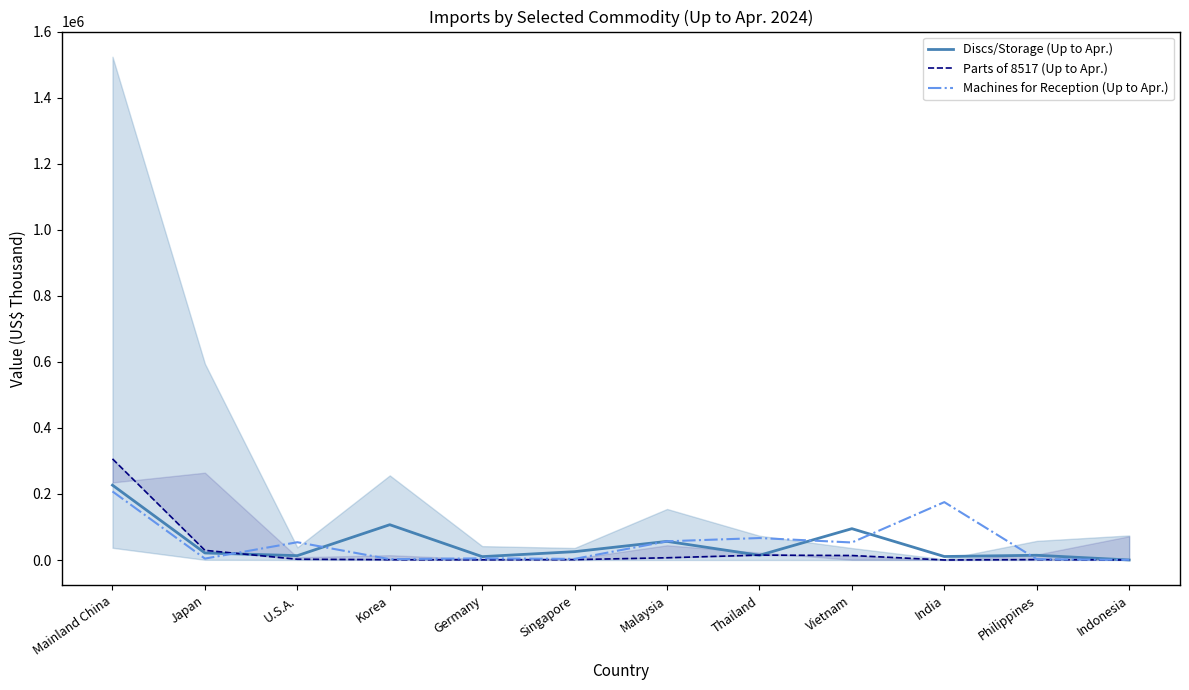

True or false: Parts of 8517 (Up to Apr.) has more than 0 points higher than both neighbors.

True